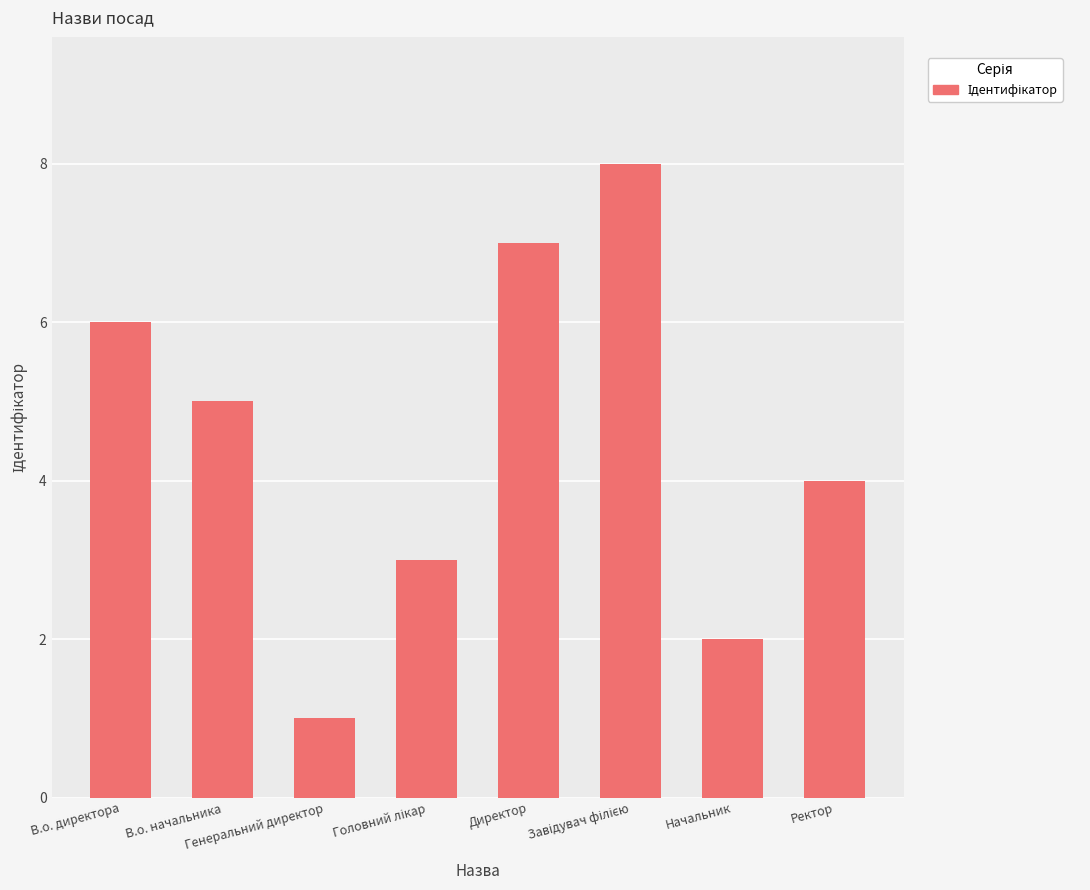

What is the maximum value shown in the chart?

8